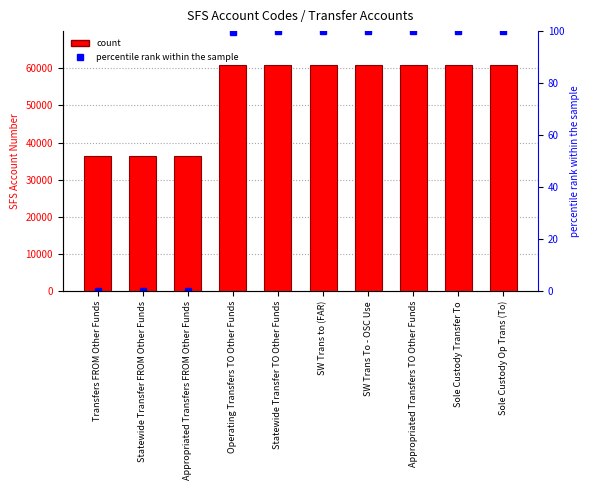

At how many categories does at least one series exceed 6710?

10